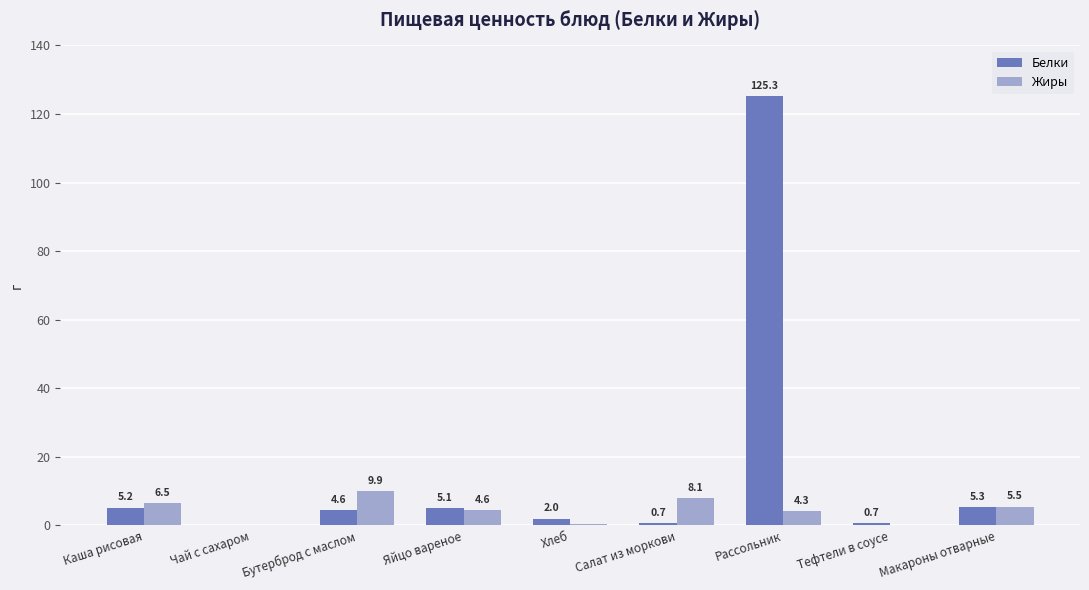

Reading left to right, list all the values displayed in this chart.

Белки: Каша рисовая=5.2	Чай с сахаром=0.2	Бутерброд с маслом=4.6	Яйцо вареное=5.1	Хлеб=2.0	Салат из моркови=0.7	Рассольник=125.3	Тефтели в соусе=0.7	Макароны отварные=5.3
Жиры: Каша рисовая=6.5	Чай с сахаром=0.0	Бутерброд с маслом=9.9	Яйцо вареное=4.6	Хлеб=0.4	Салат из моркови=8.1	Рассольник=4.3	Тефтели в соусе=0.1	Макароны отварные=5.5